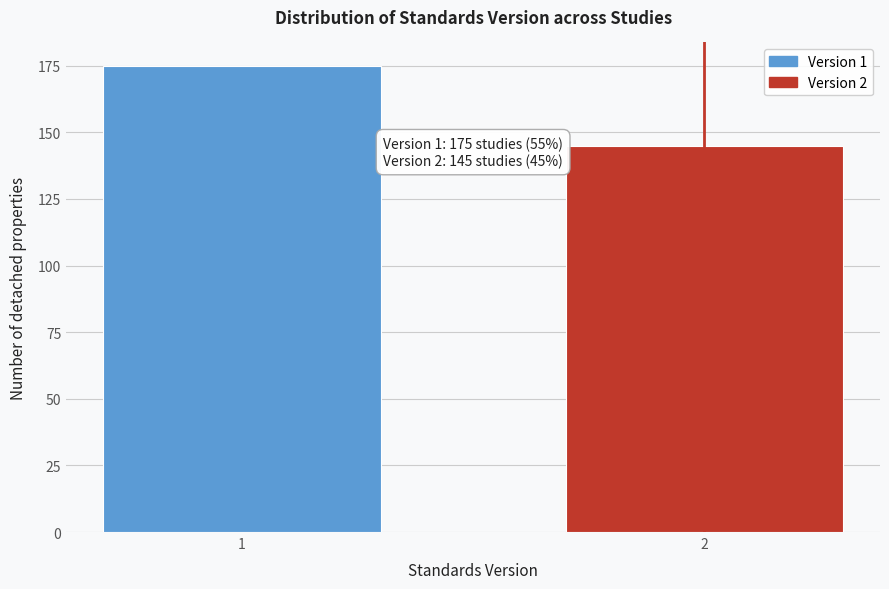

Reading right to left, what are all the values shown in this chart?

2=145	1=175